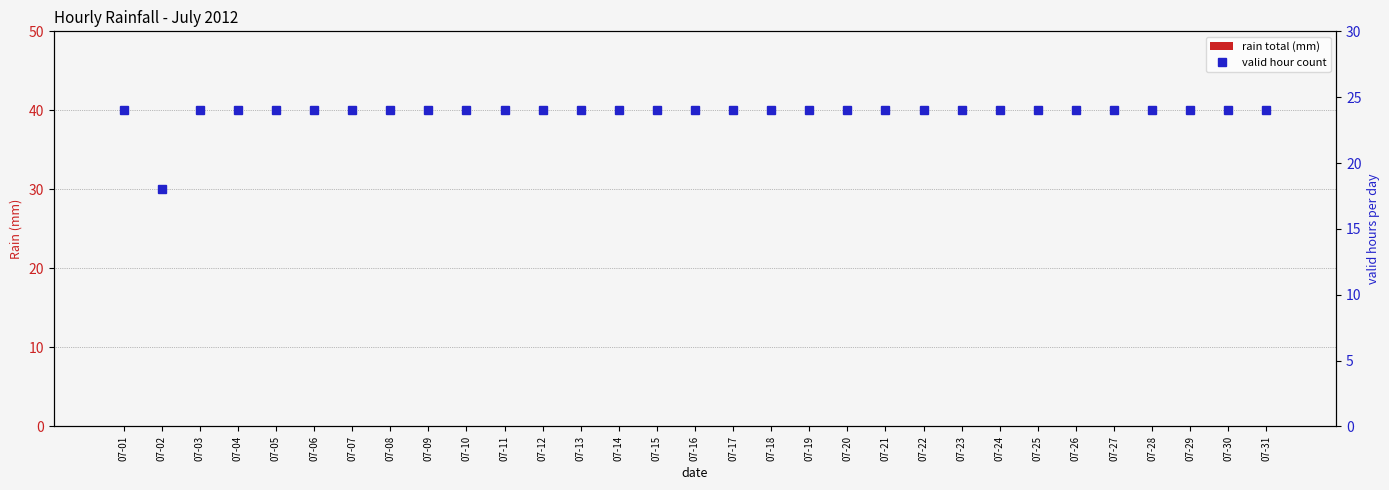

Which series has the largest total across all categories?

valid hour count